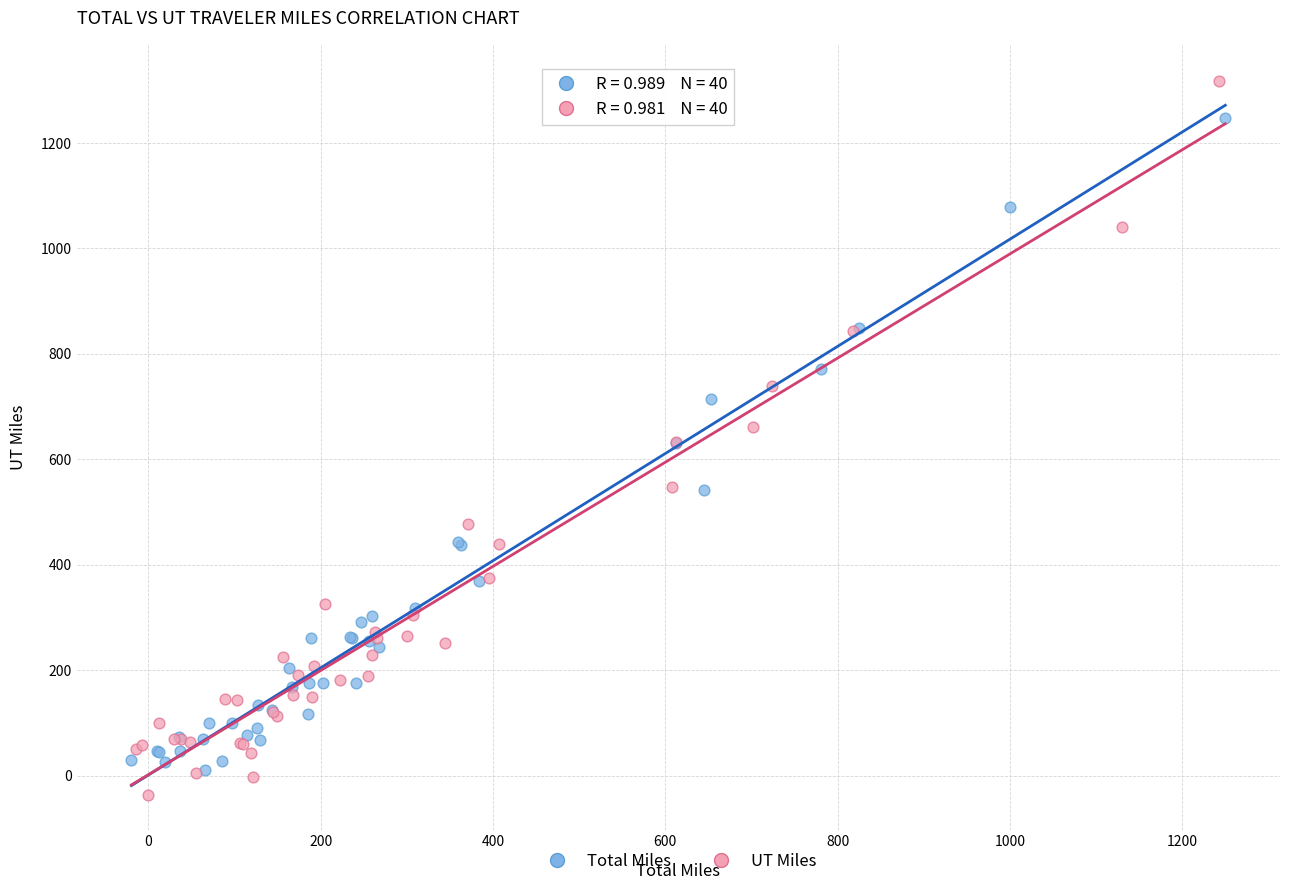

Which series has the widest spread of Y values?

UT Miles